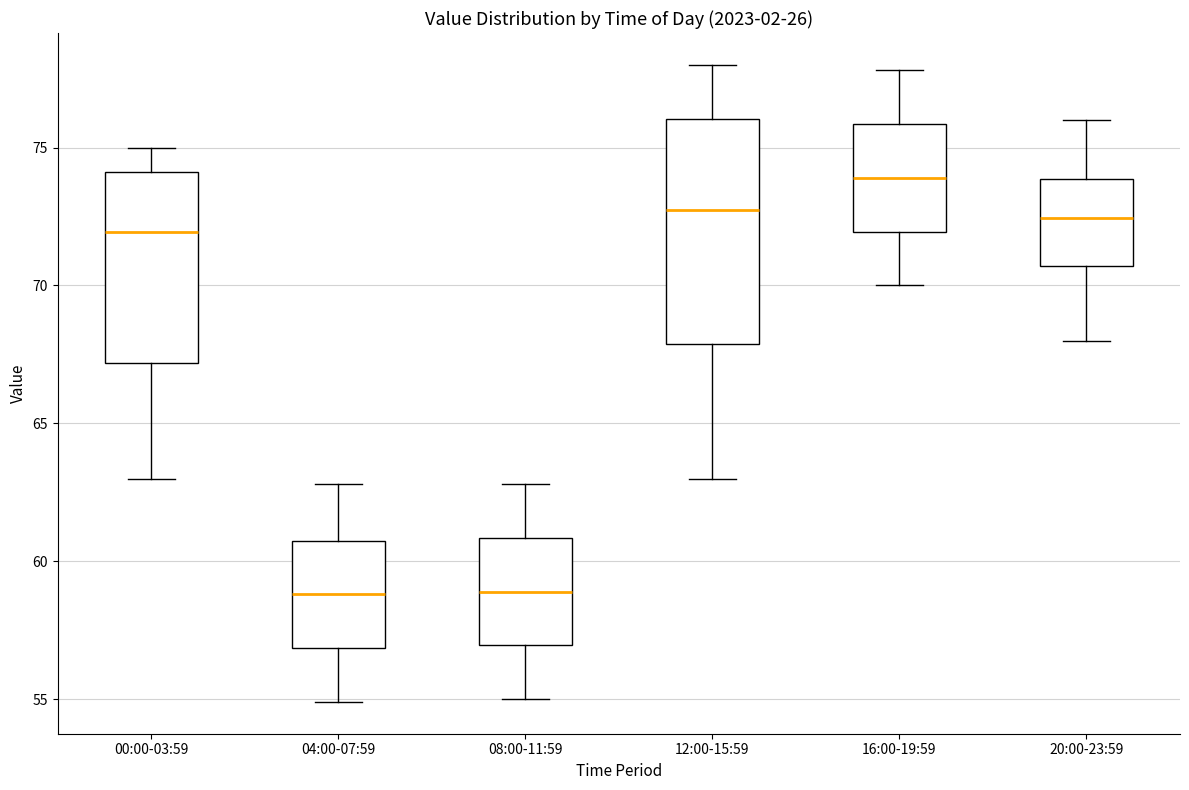

Comparing the boxes themselves (not the whiskers), which one is the tallest?

12:00-15:59